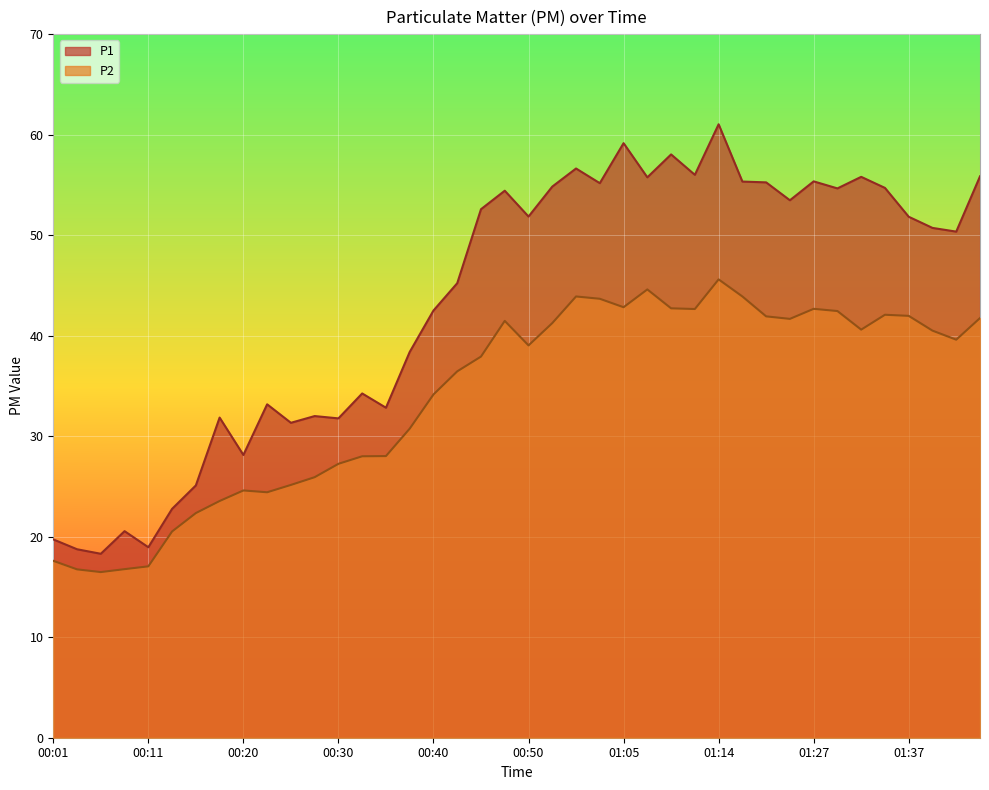

At which category does P2 reach its first local peak?

00:20